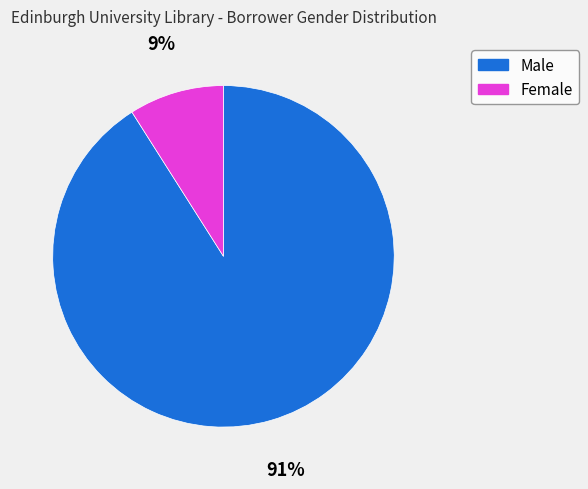

What is the smallest slice in the pie chart?

Female